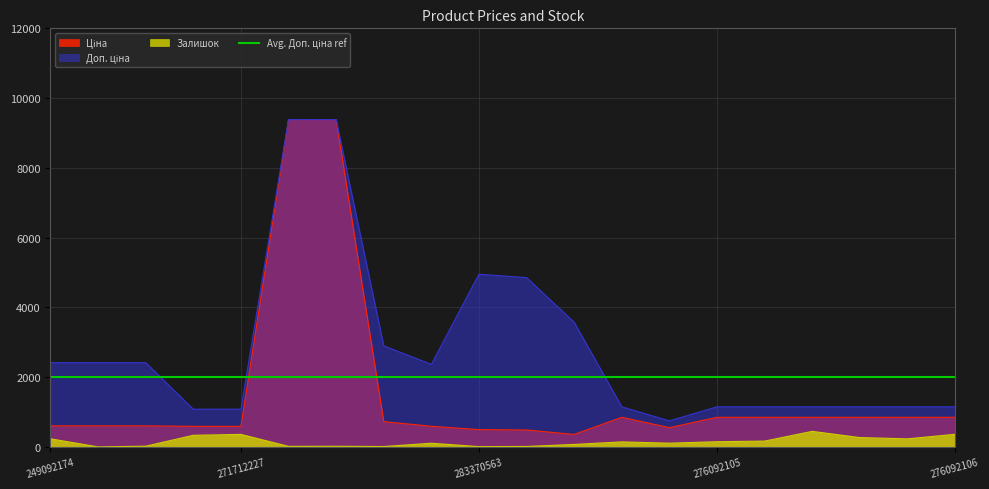

At 249092174, list the series in order from largest to smallest.

Доп. ціна, Ціна, Залишок